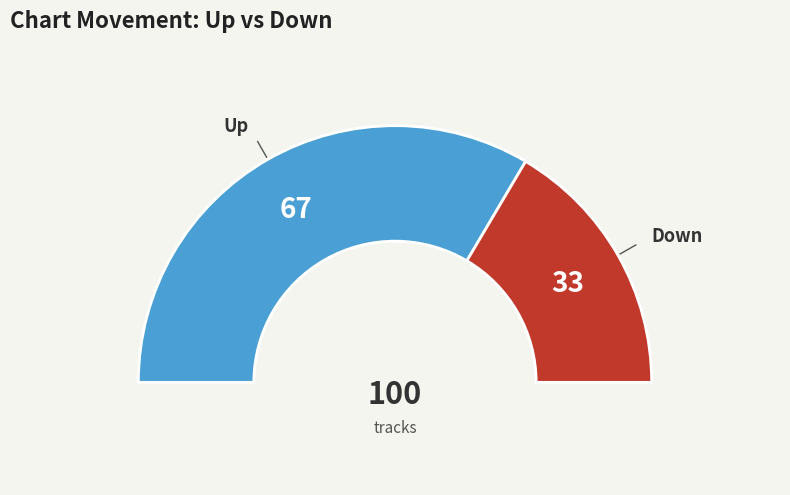

Which category has the biggest portion of the pie?

up